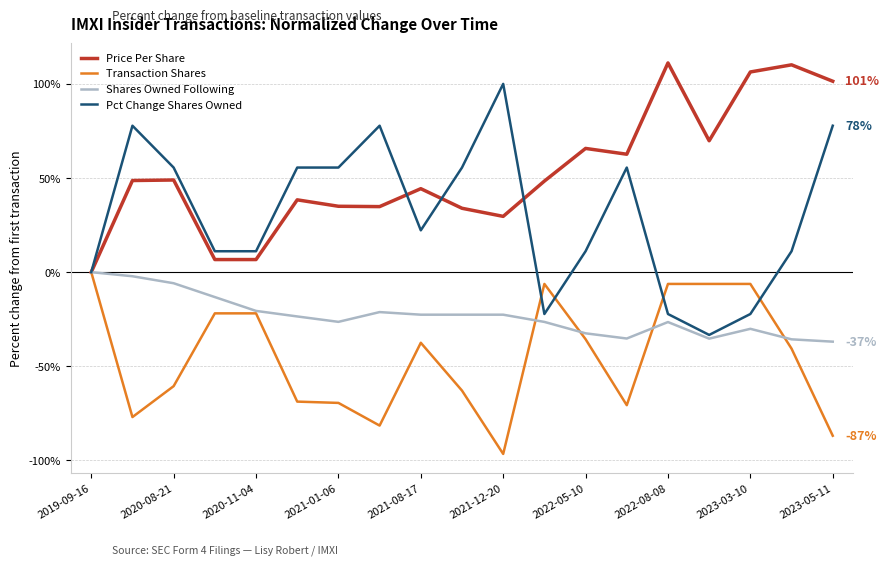

Which series has the largest total across all categories?

Price Per Share